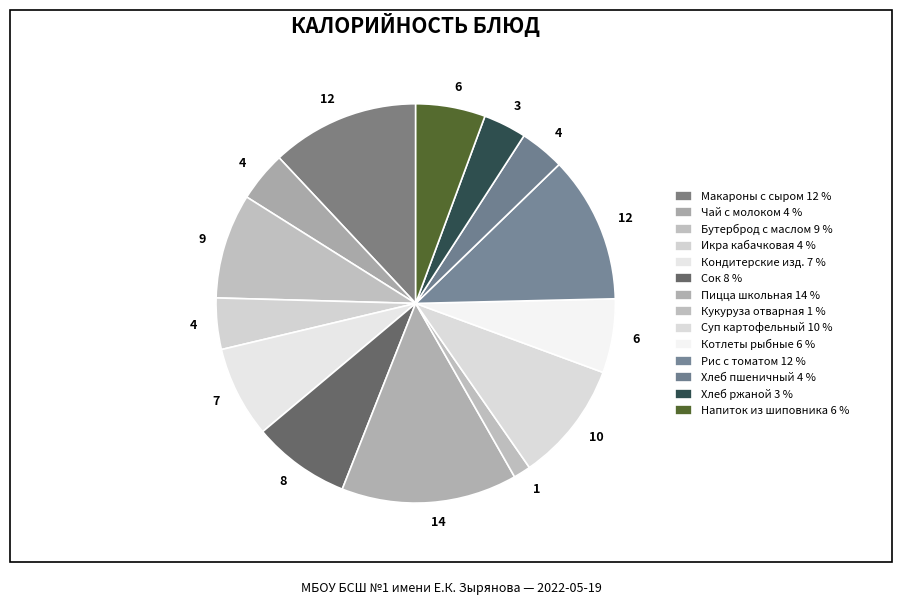

How many slices are in this pie chart?

14